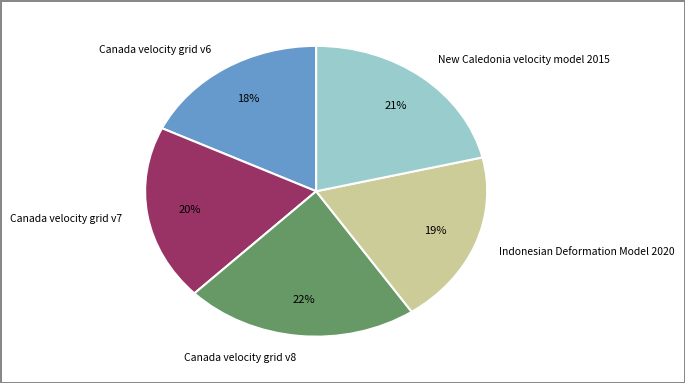

Does New Caledonia velocity model 2015 represent more than half of the total?

No